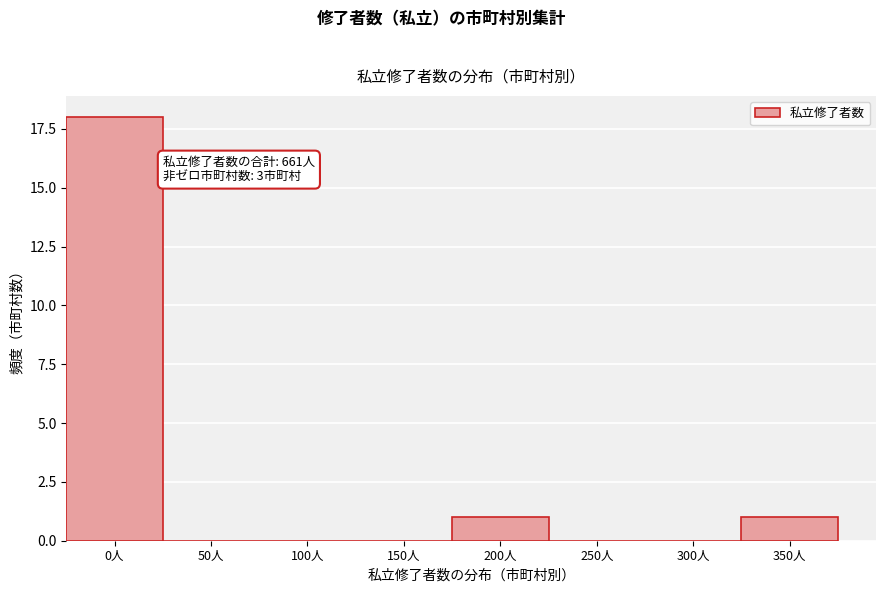

Reading left to right, what are all the values shown in this chart?

0人=18	50人=0	100人=0	150人=0	200人=1	250人=0	300人=0	350人=1